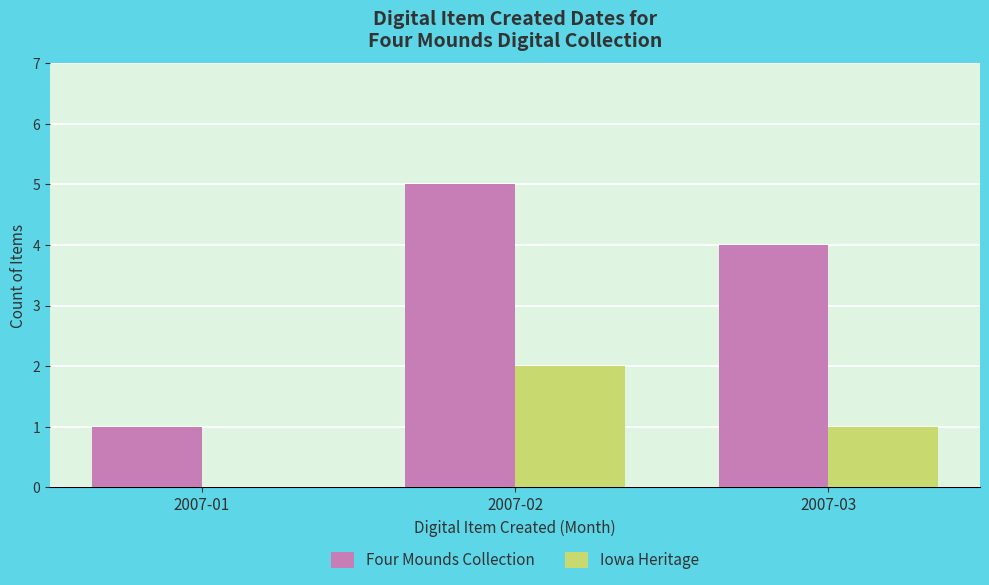

Are the bars grouped side by side (vs. stacked)?

Yes